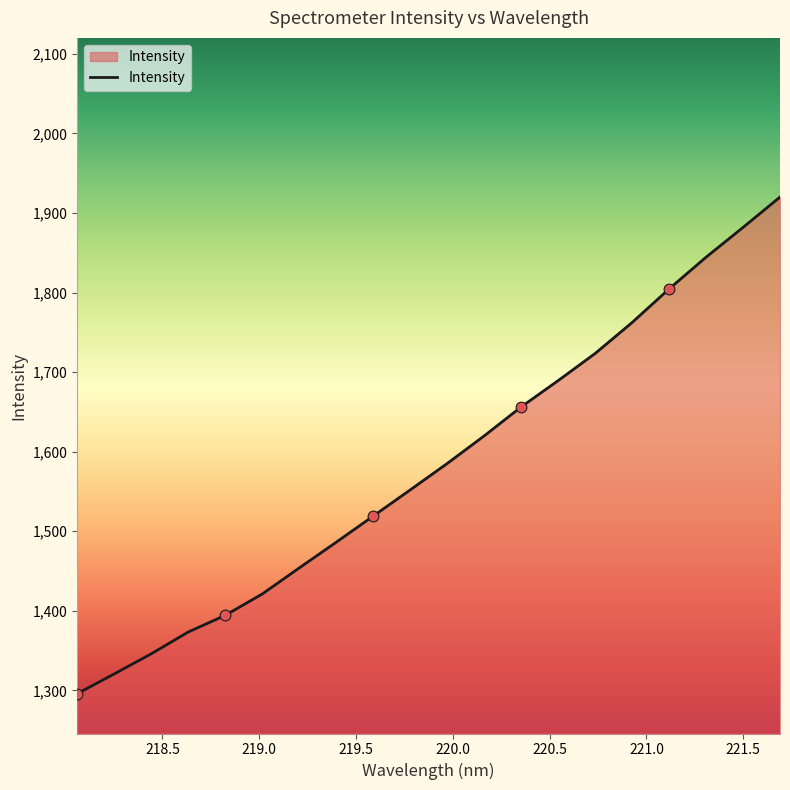

What is the minimum value shown in the chart?

1295.9